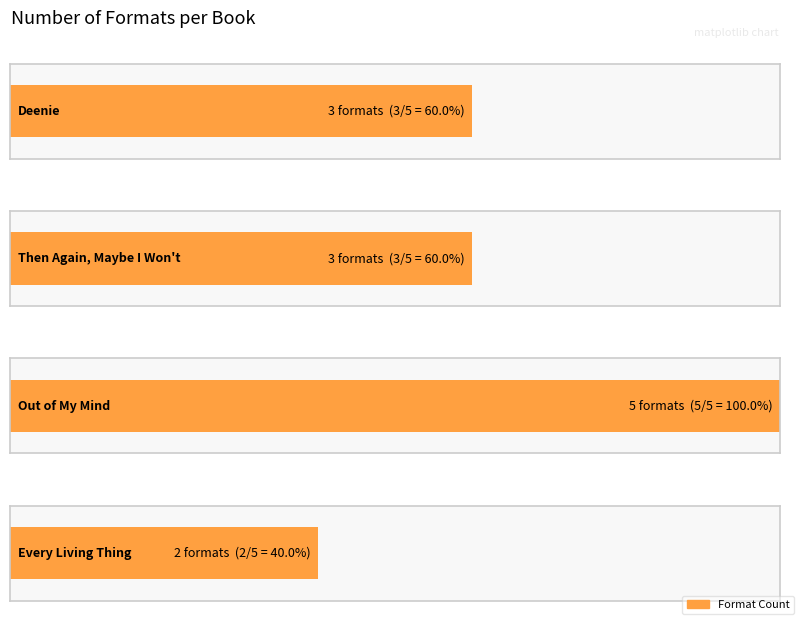

Reading left to right, what are all the values shown in this chart?

3	3	5	2